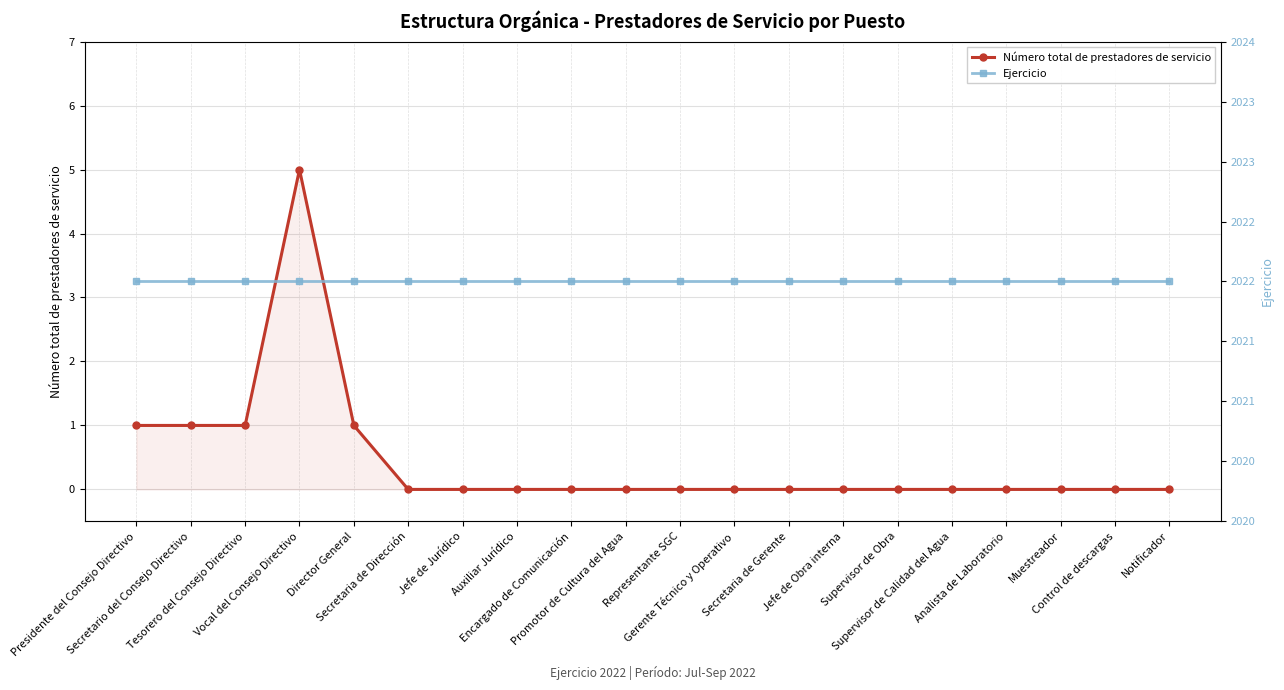

List the series in order of their overall mean, lowest first.

Número total de prestadores de servicio, Ejercicio